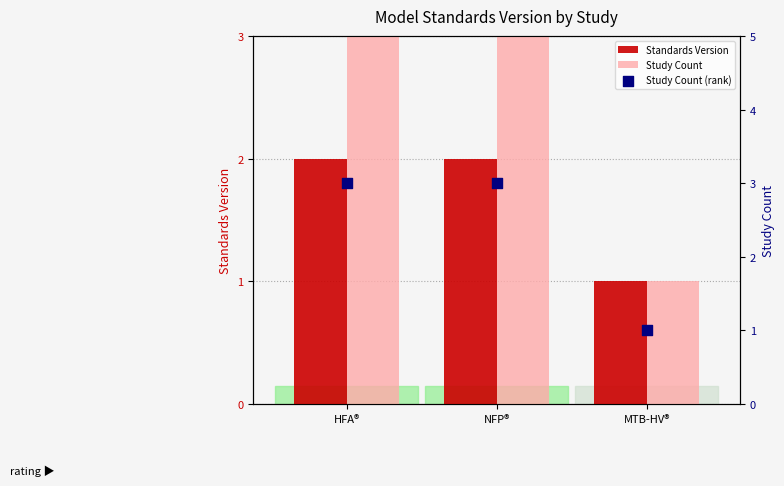

Which series has the largest total across all categories?

Study Count